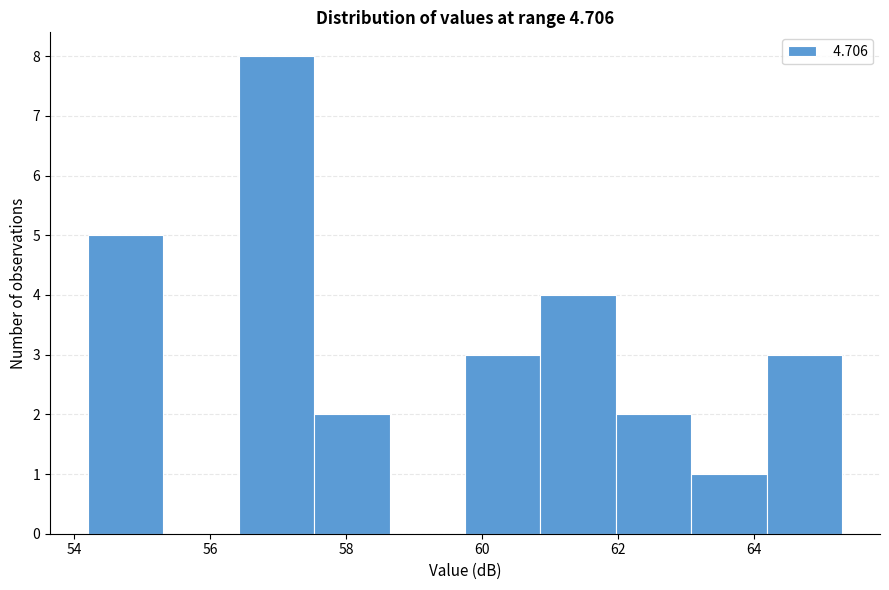

What is the height of the bar covering 64.2 to 65.4 on the x-axis? Neither the bar edges nor the heights are printed on the chart, so give them approximately, as read against the axes.

3